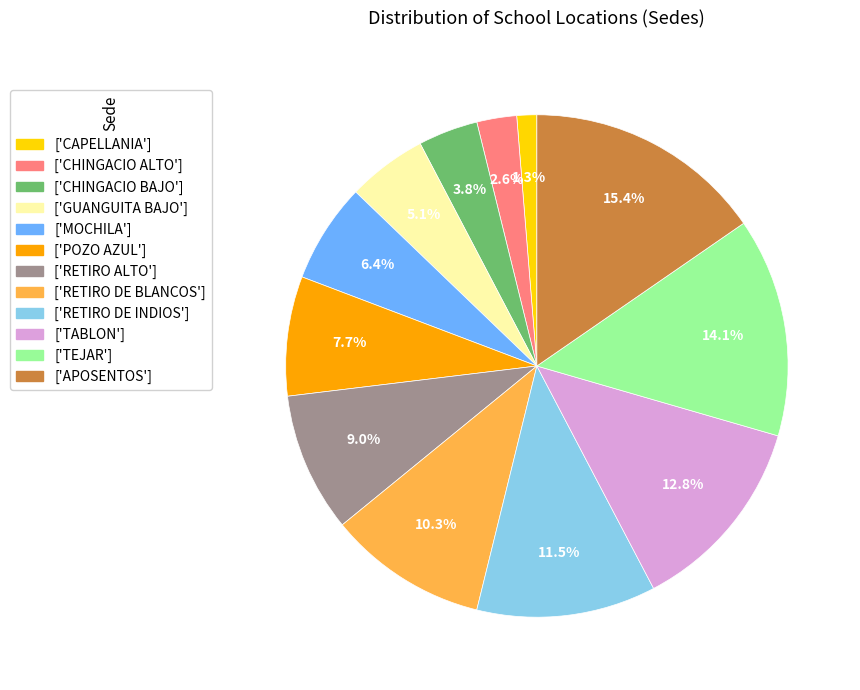

To the nearest percent, what is the difference between the largest and smallest slice percentages?

14%